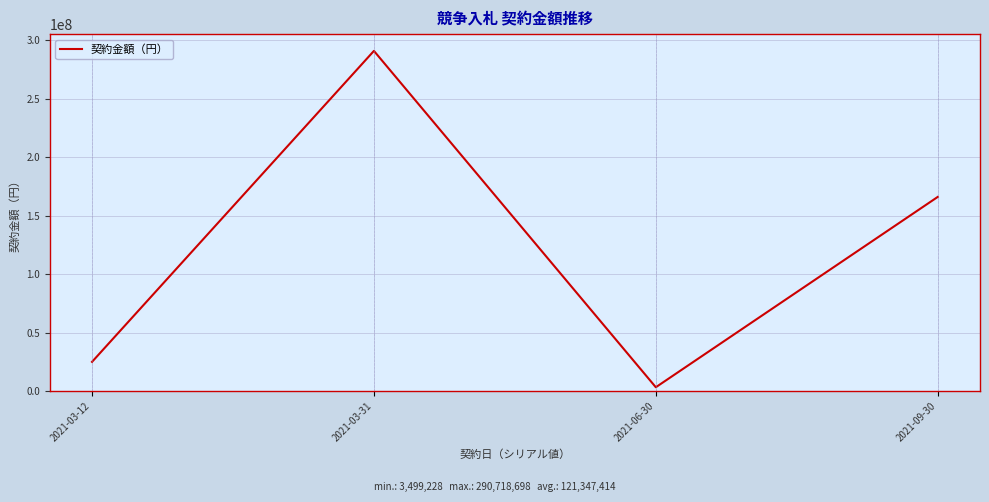

Reading left to right, what are all the values shown in this chart?

25167120	290718698	3499228	166004609